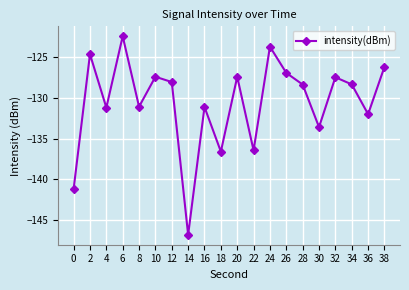

Count the number of data series in this chart.

1